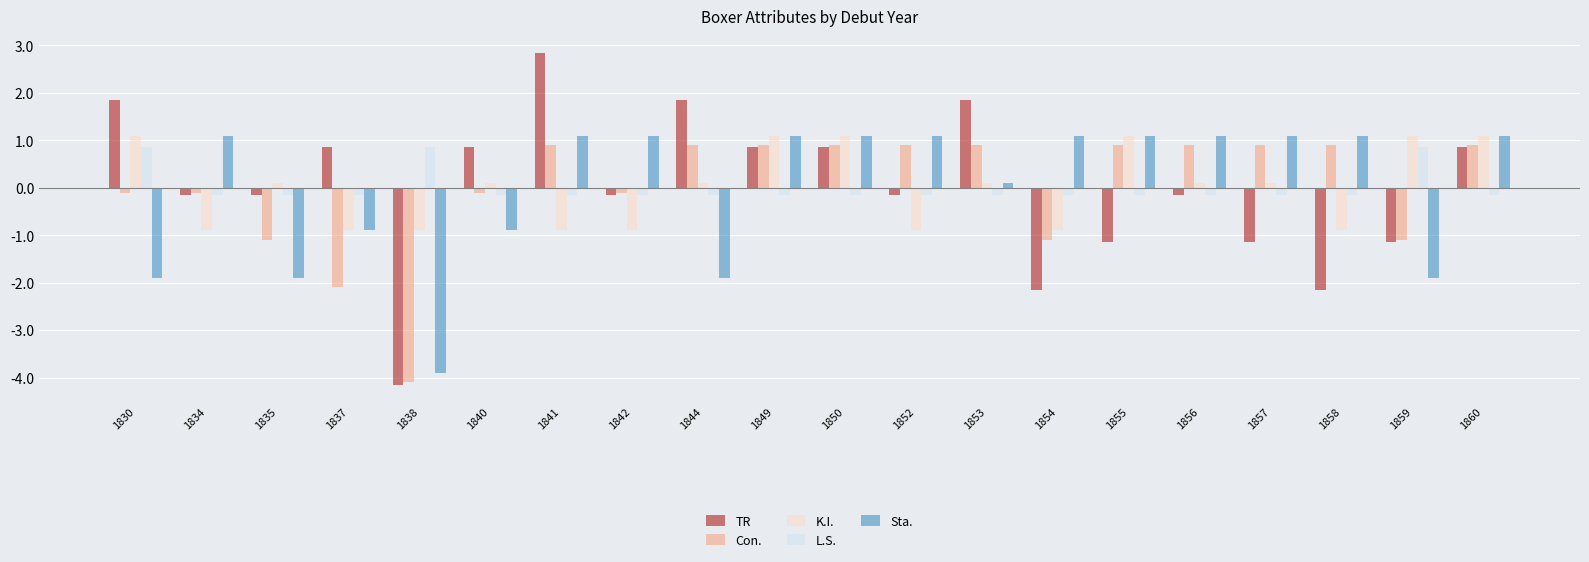

Is it true that TR equals -4.2 at 1838?

True